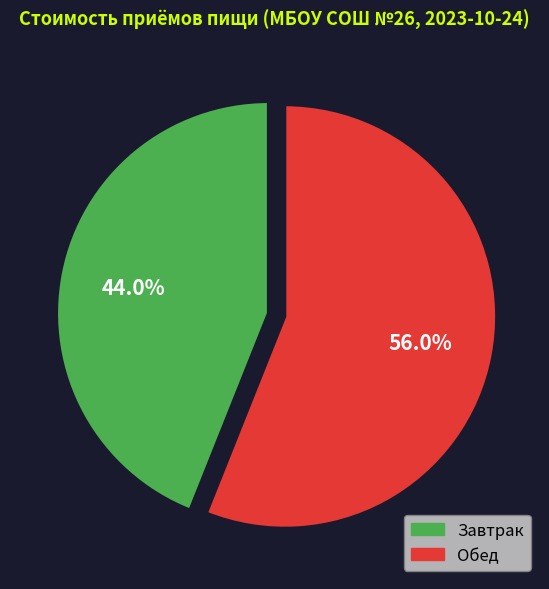

How many slices are in this pie chart?

2